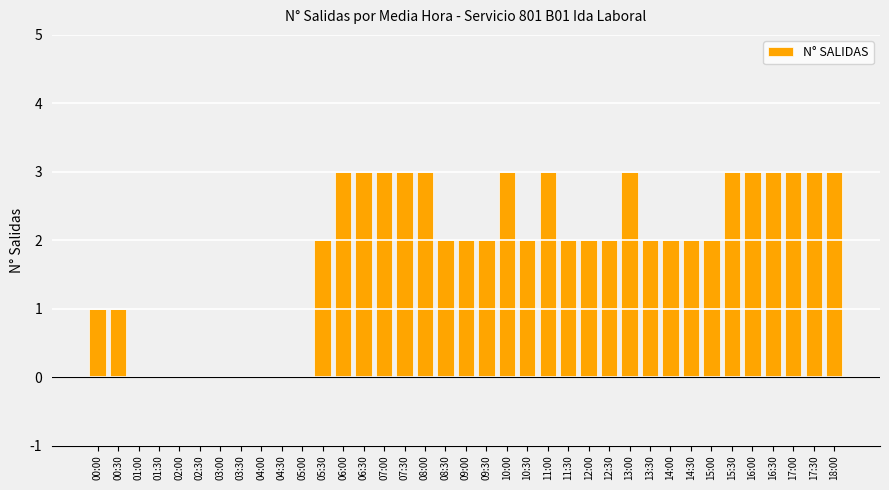

What is the greatest value displayed?

3